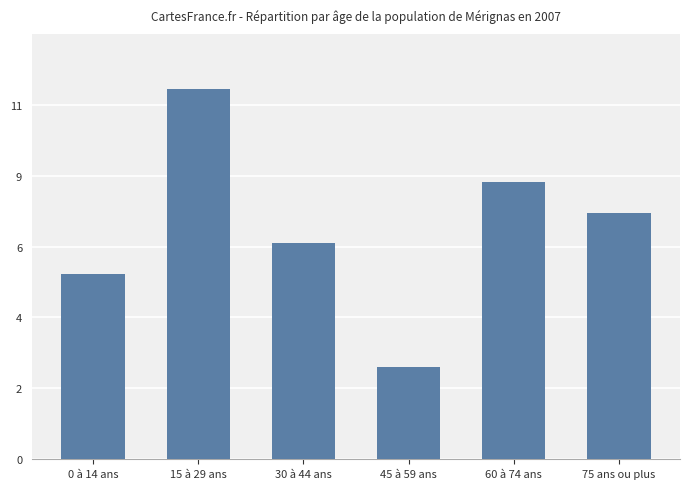

Rank the categories by value from lowest to highest.

45 à 59 ans, 0 à 14 ans, 30 à 44 ans, 75 ans ou plus, 60 à 74 ans, 15 à 29 ans